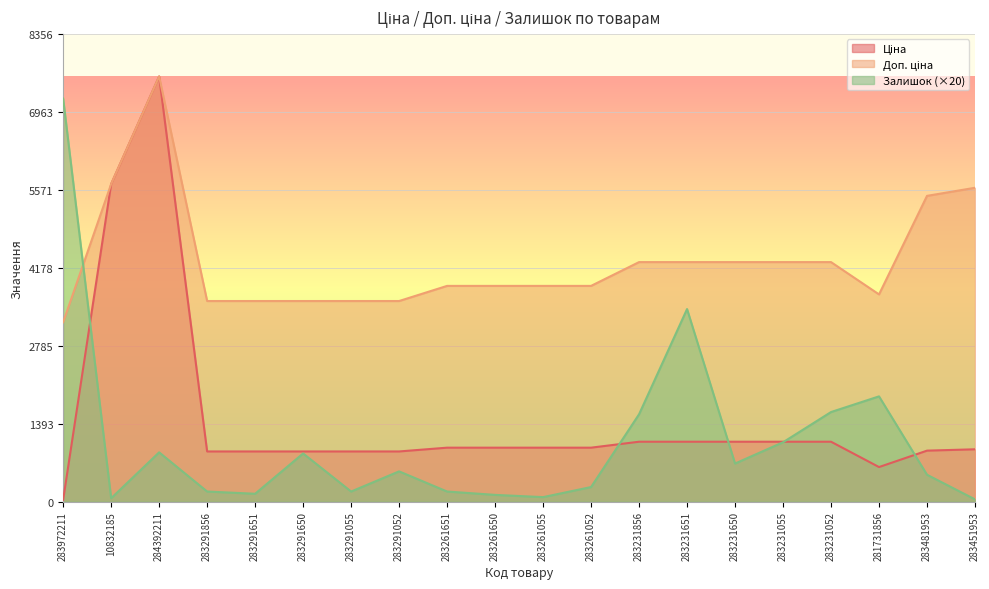

At which category does Доп. ціна reach its first local peak?

284392211